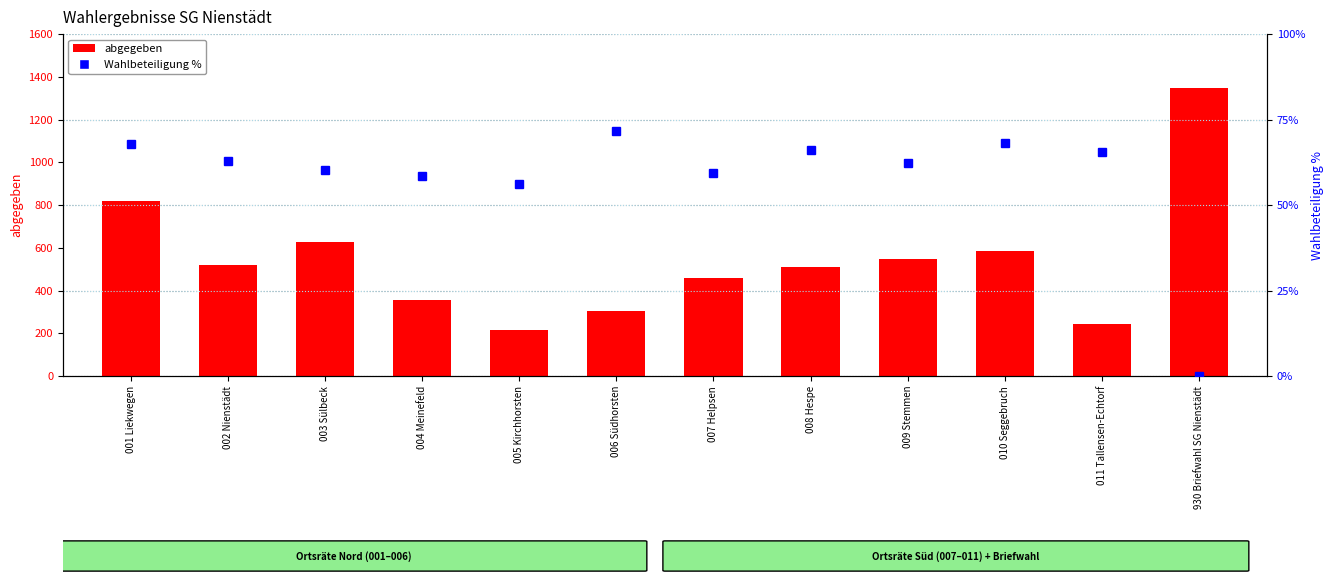

Which series has the largest range (max minus min)?

abgegeben